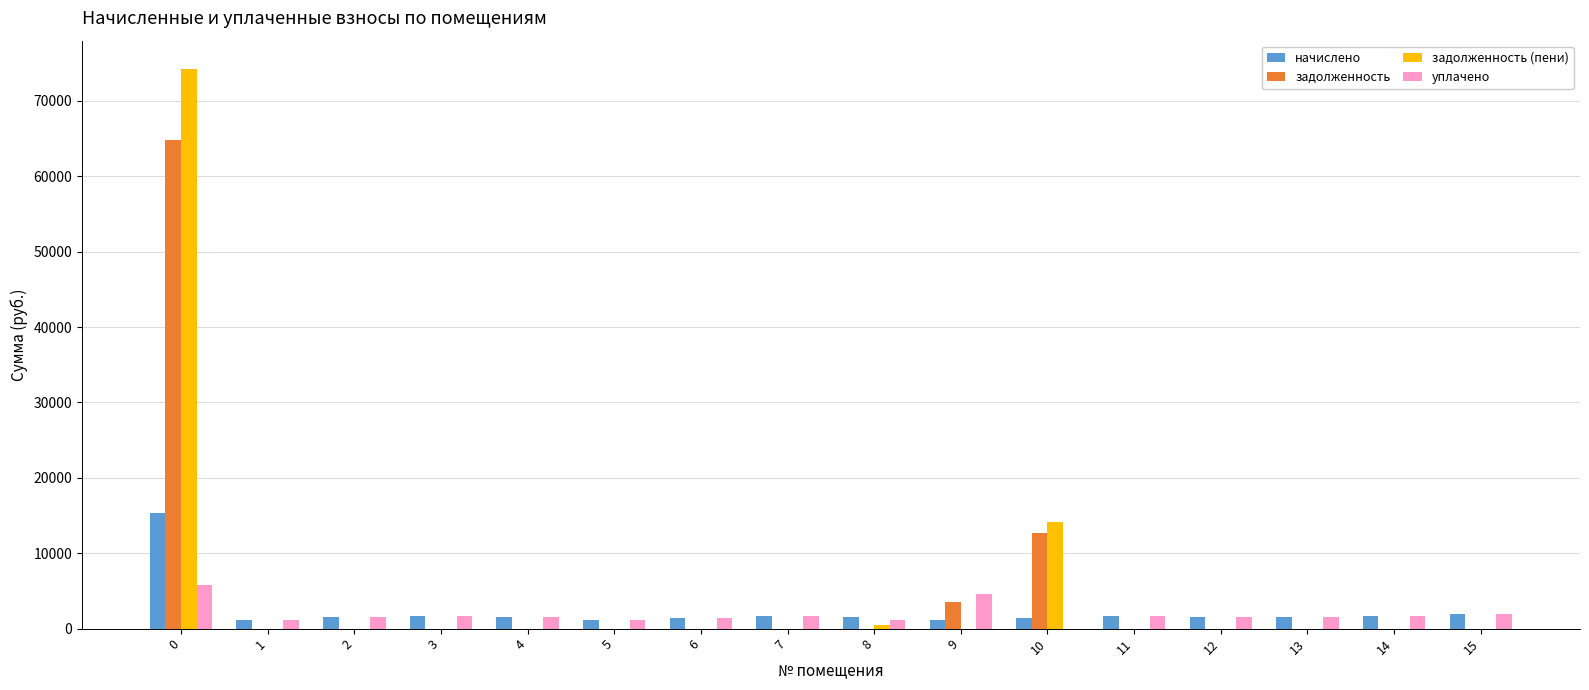

What is the approximate value of начислено at 2?

1489.6